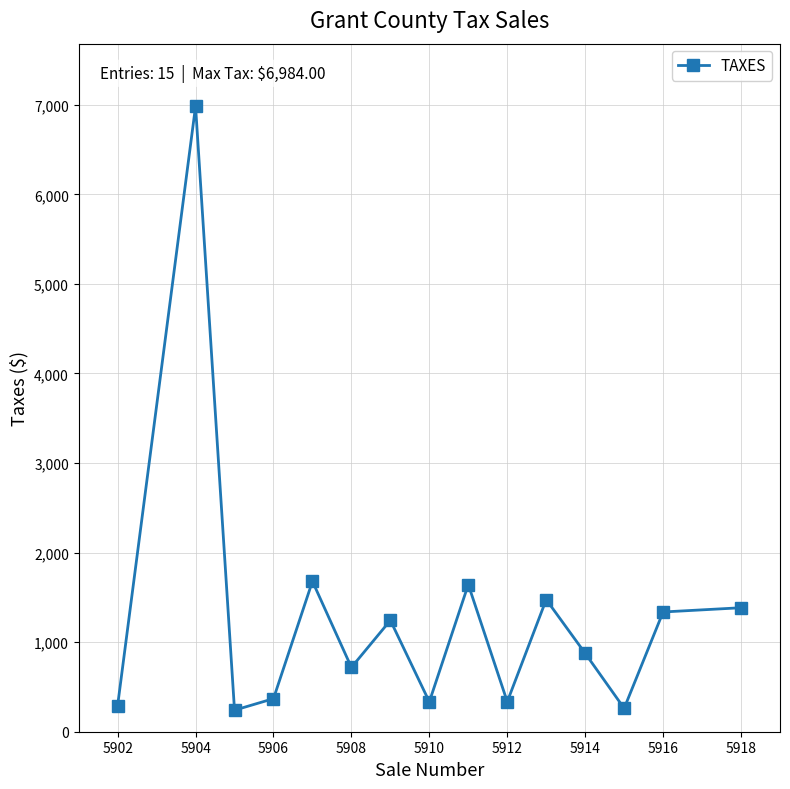

What is the value of the 12th point from the left?

875.2